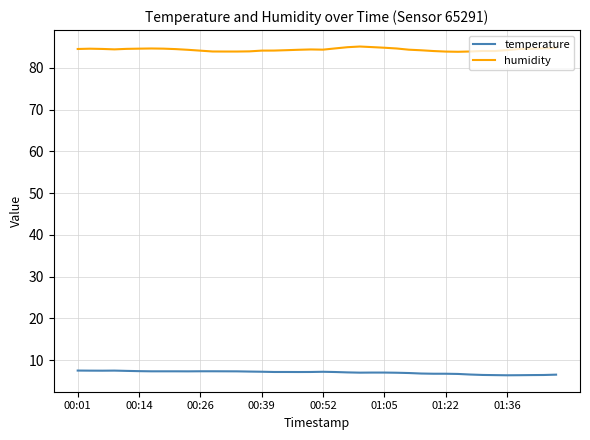

What is the maximum value shown in the chart?

85.1